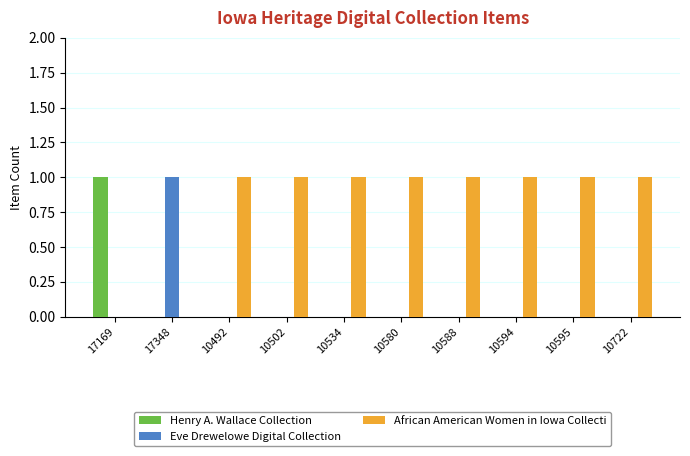

True or false: African American Women in Iowa Collecti has a value of 1 at 10588.

True